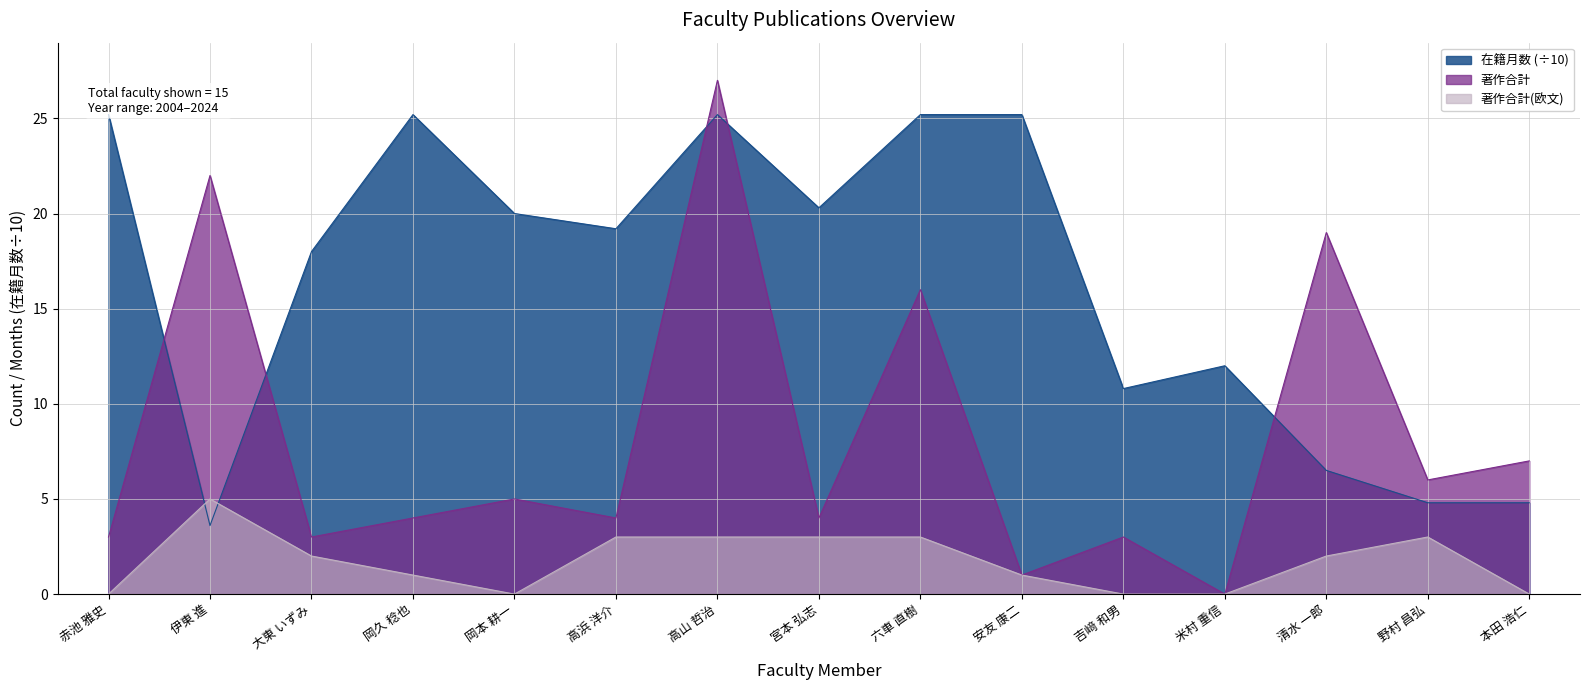

Which series has the largest total across all categories?

在籍月数